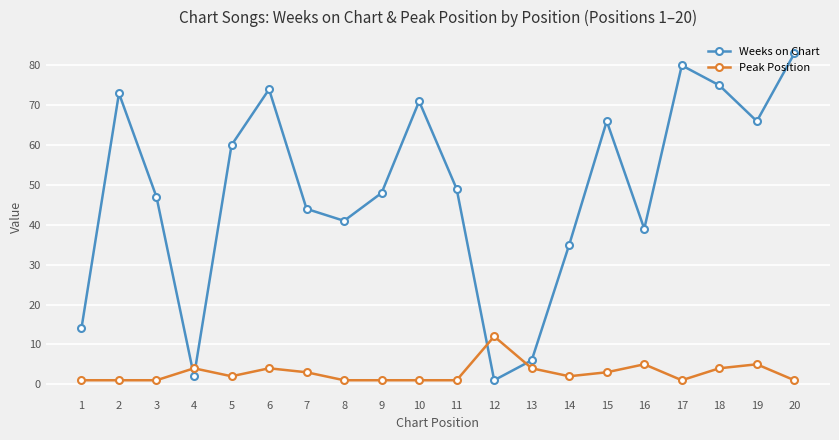

Reading right to left, transcribe all the data shown in this chart.

Weeks on Chart: 83	66	75	80	39	66	35	6	1	49	71	48	41	44	74	60	2	47	73	14
Peak Position: 1	5	4	1	5	3	2	4	12	1	1	1	1	3	4	2	4	1	1	1